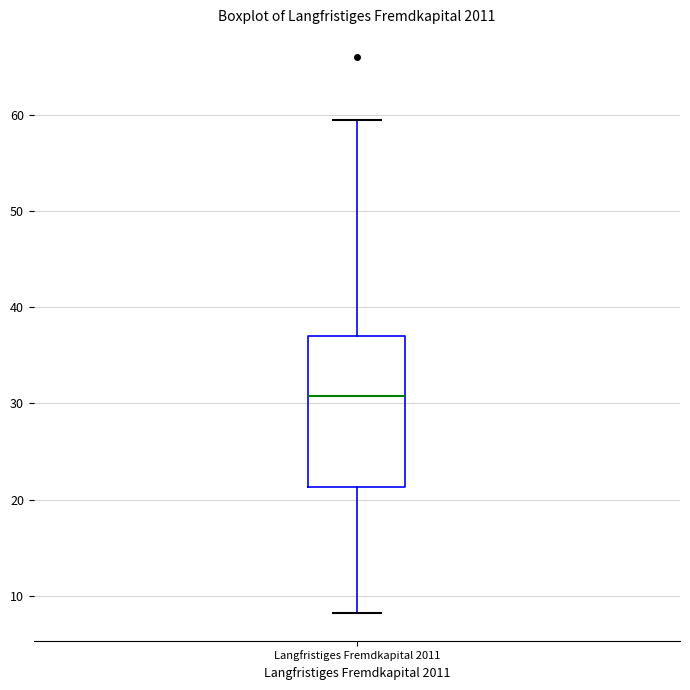

Read this box plot against the y-axis: the position of the median line, the range covered by the box, and the ends of both whiskers. The values are not printed on the chart, so give them approximately, as read against the axis.

median 31, box 21 to 37, whiskers 8 to 60